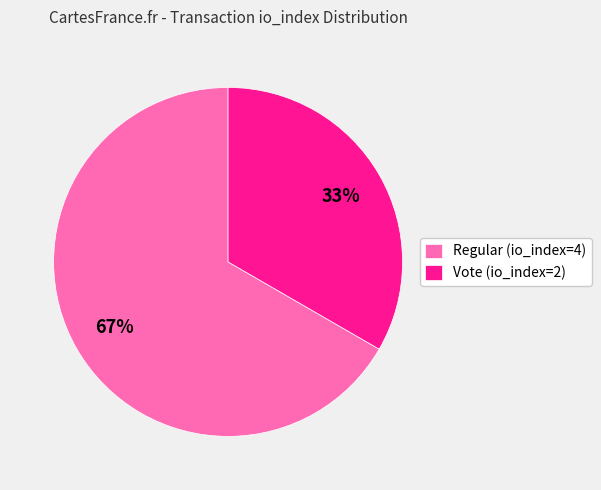

True or false: Regular (io_index=4) accounts for 67% of the total.

True